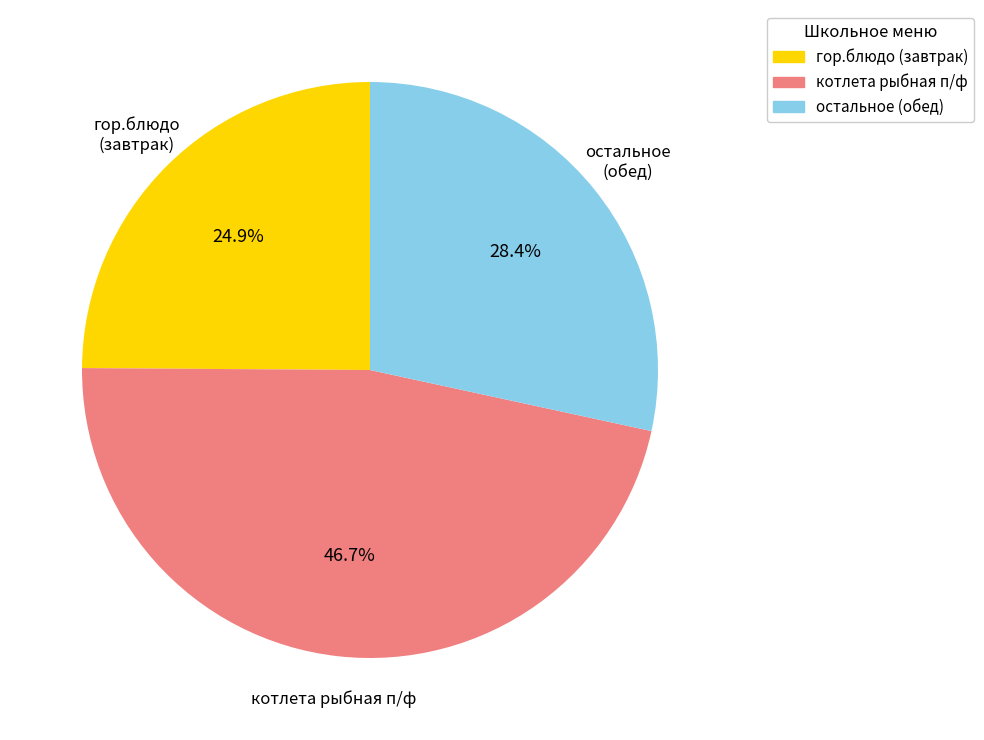

Is there a majority slice in this chart?

No